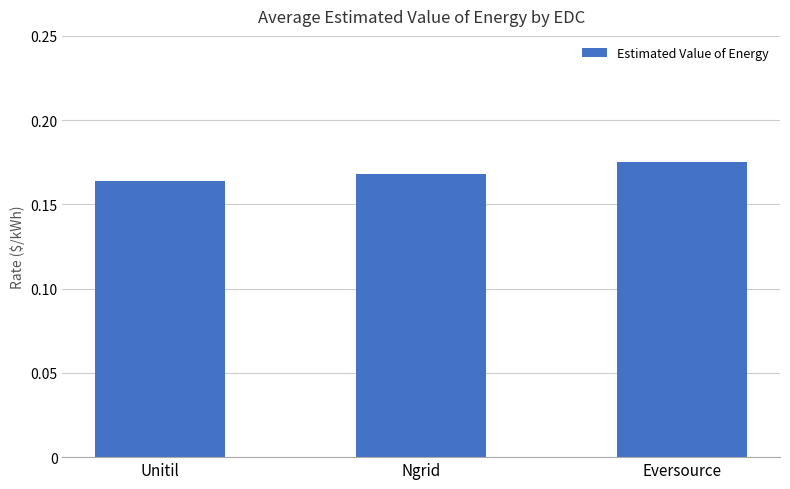

True or false: the data shows 0.1 at Unitil.

False